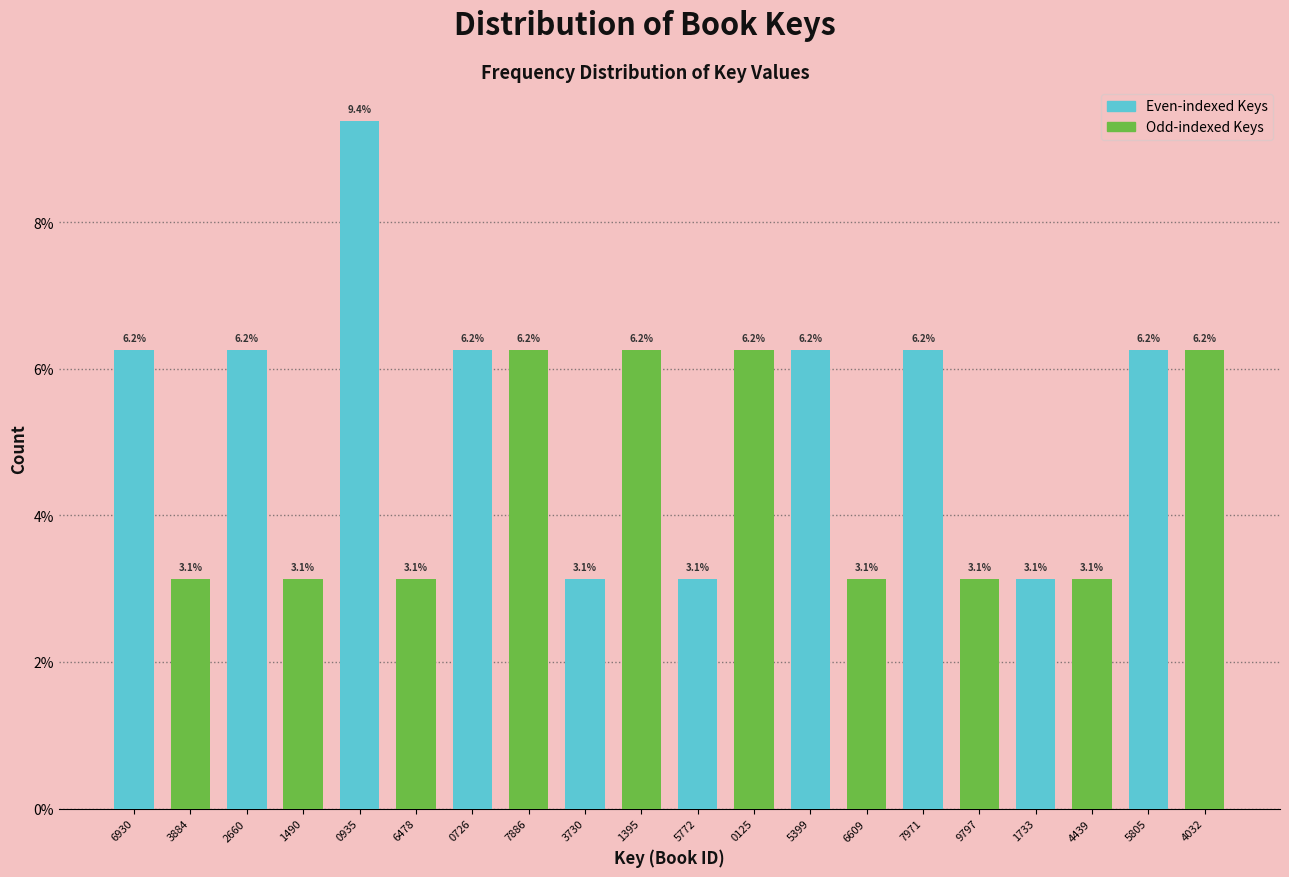

The Even-indexed Keys series shows 11.0 at 6930. True or false?

False